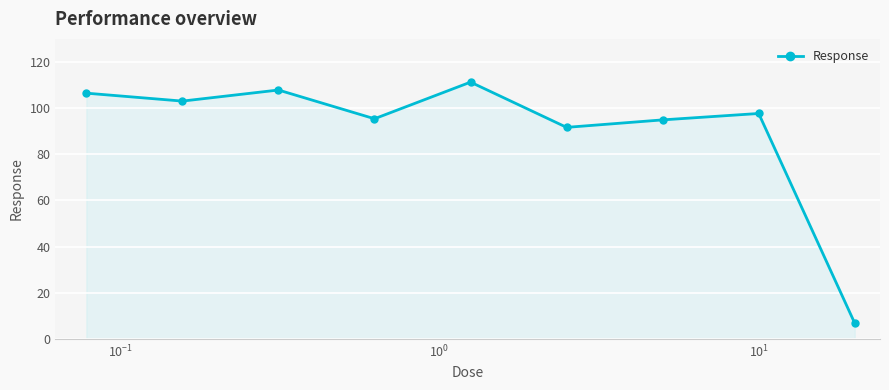

What is the greatest value displayed?

111.3